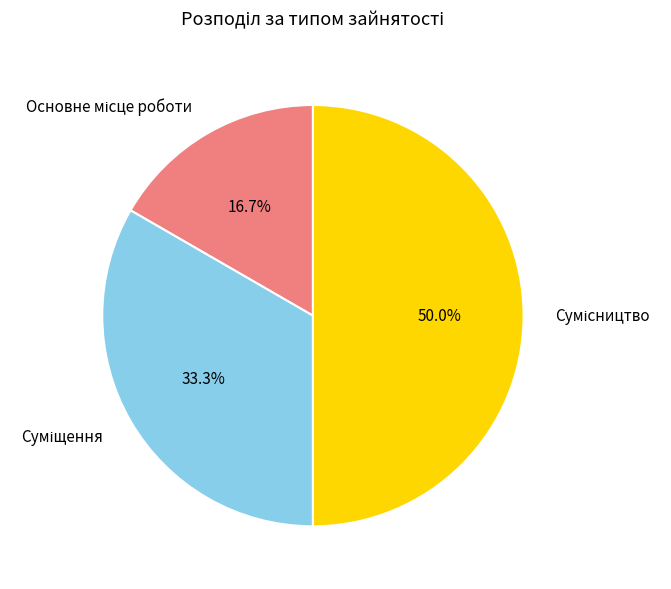

To the nearest percent, what portion does Суміщення represent?

33%